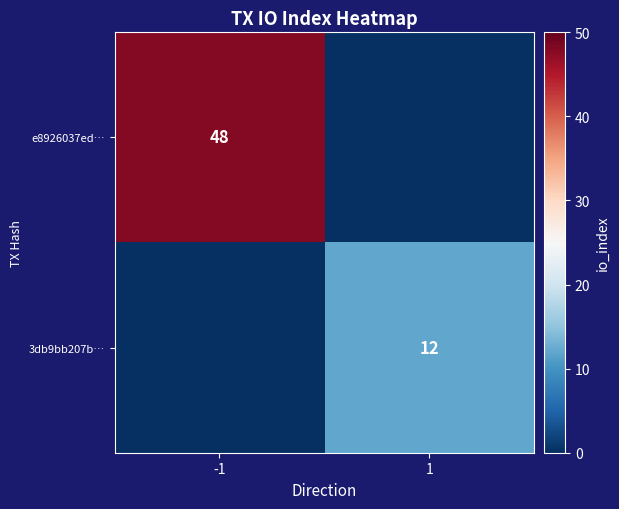

The value of e8926037ed… at -1 is 48. True or false?

True